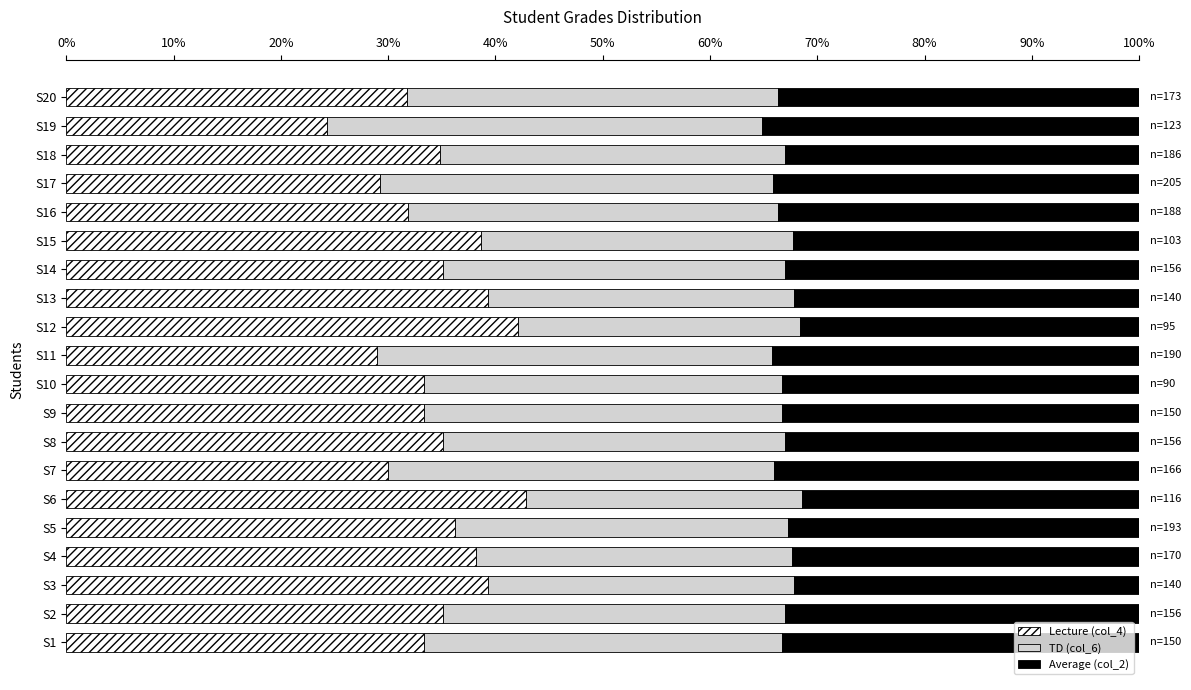

What is the difference between the maximum and second lowest values in the Lecture (col_4) series?

13.9